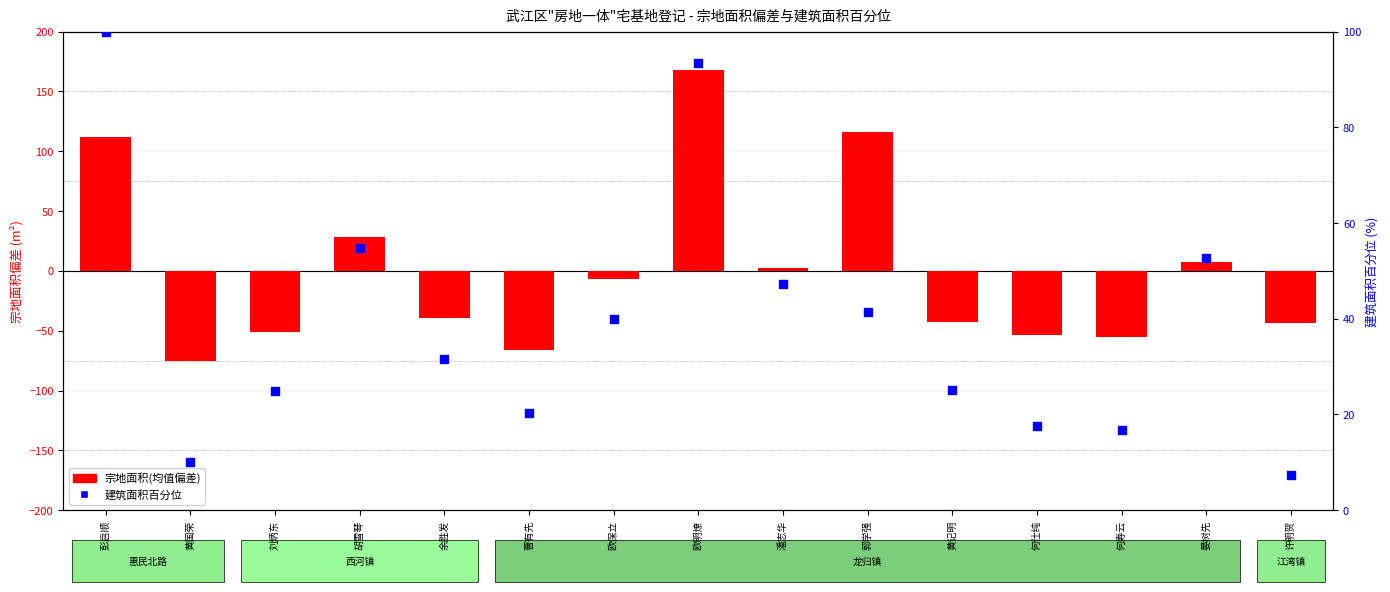

At which category is the sum across all series the highest?

欧明燎